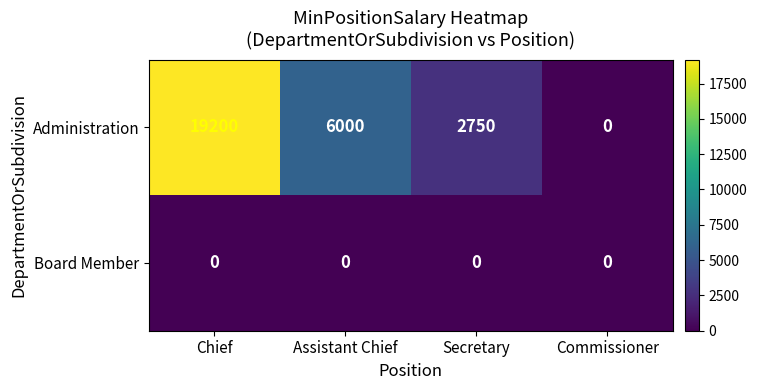

The Administration series shows 3723 at Secretary. True or false?

False